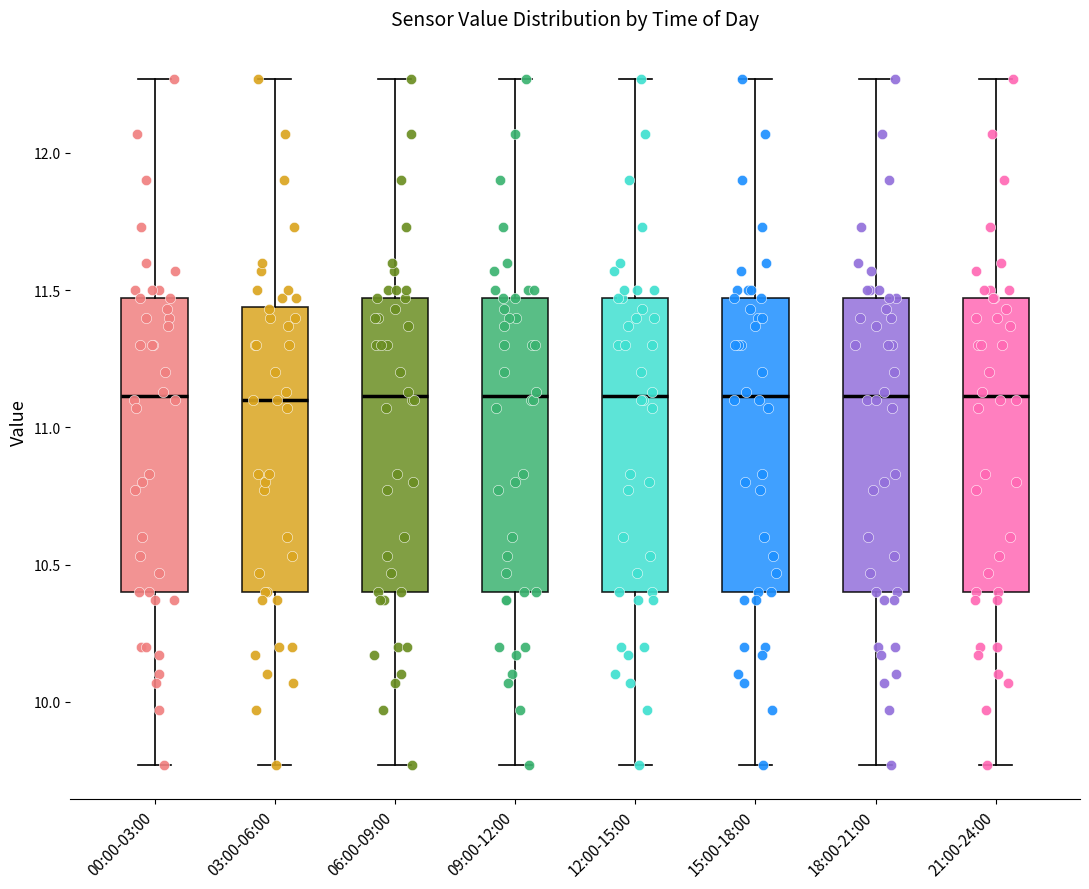

Reading left to right, transcribe this box plot: for each box, give where its median line is, the range the box spans, and where its two whiskers end, as read against the y-axis. The values are not printed on the chart, so give them approximately, as read against the axis.

00:00-03:00: median 11.10, box 10.40 to 11.45, whiskers 9.75 to 12.25
03:00-06:00: median 11.10, box 10.40 to 11.45, whiskers 9.75 to 12.25
06:00-09:00: median 11.10, box 10.40 to 11.45, whiskers 9.75 to 12.25
09:00-12:00: median 11.10, box 10.40 to 11.45, whiskers 9.75 to 12.25
12:00-15:00: median 11.10, box 10.40 to 11.45, whiskers 9.75 to 12.25
15:00-18:00: median 11.10, box 10.40 to 11.45, whiskers 9.75 to 12.25
18:00-21:00: median 11.10, box 10.40 to 11.45, whiskers 9.75 to 12.25
21:00-24:00: median 11.10, box 10.40 to 11.45, whiskers 9.75 to 12.25